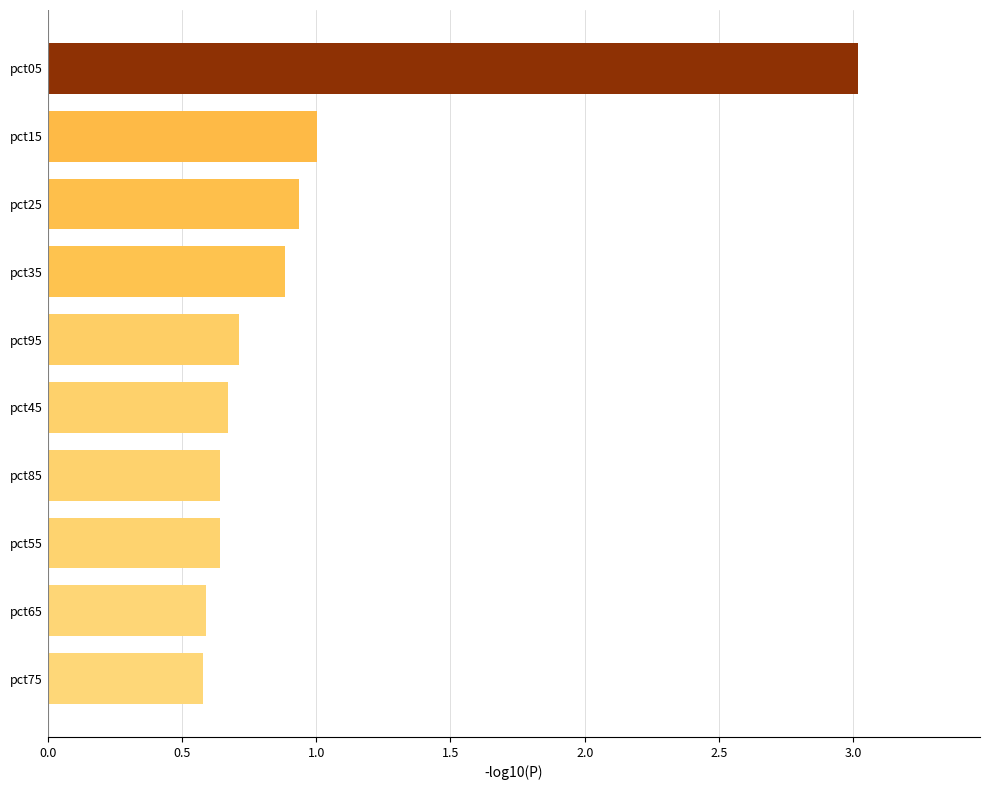

What is the sum of the values at pct85 and pct45?

1.3